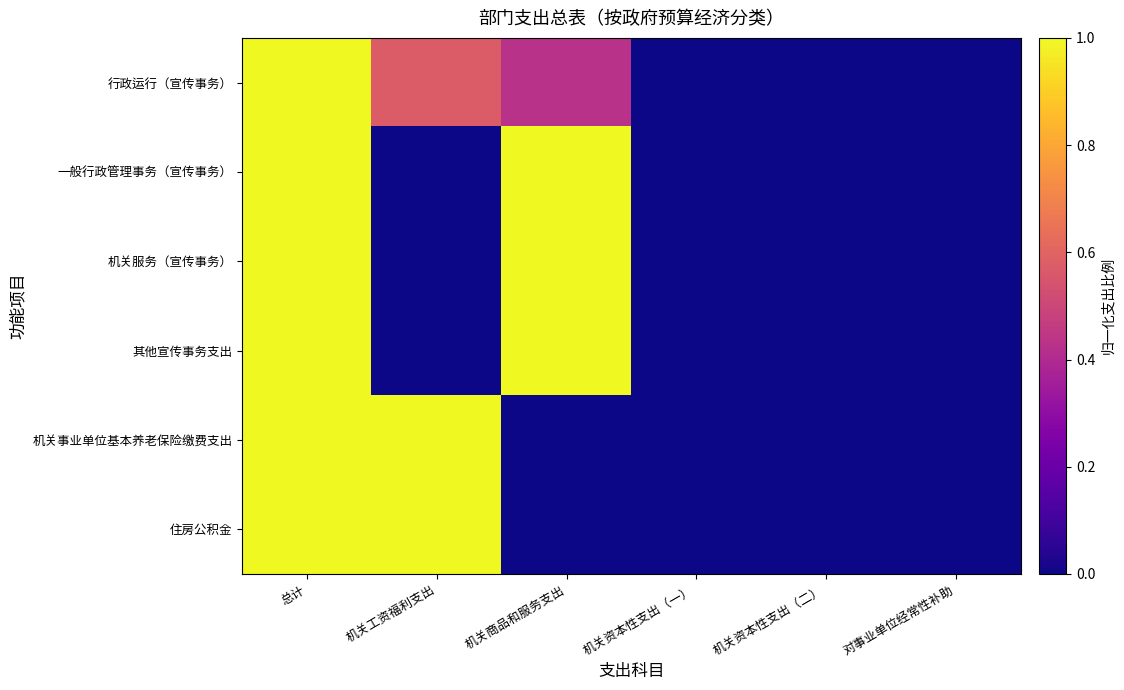

Rank the series at 总计 from highest to lowest value.

行政运行（宣传事务）, 一般行政管理事务（宣传事务）, 机关服务（宣传事务）, 其他宣传事务支出, 机关事业单位基本养老保险缴费支出, 住房公积金